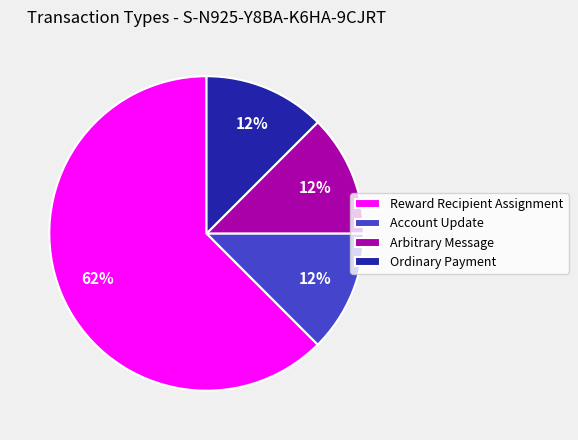

What is the ratio of the value at Ordinary Payment to the value at Arbitrary Message?

1.0